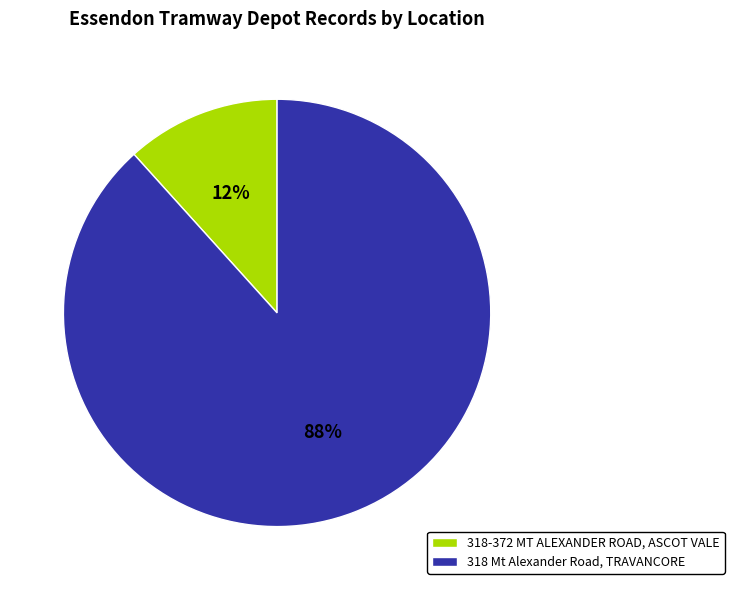

What percentage is the 318-372 MT ALEXANDER ROAD, ASCOT VALE slice, to the nearest percent?

12%